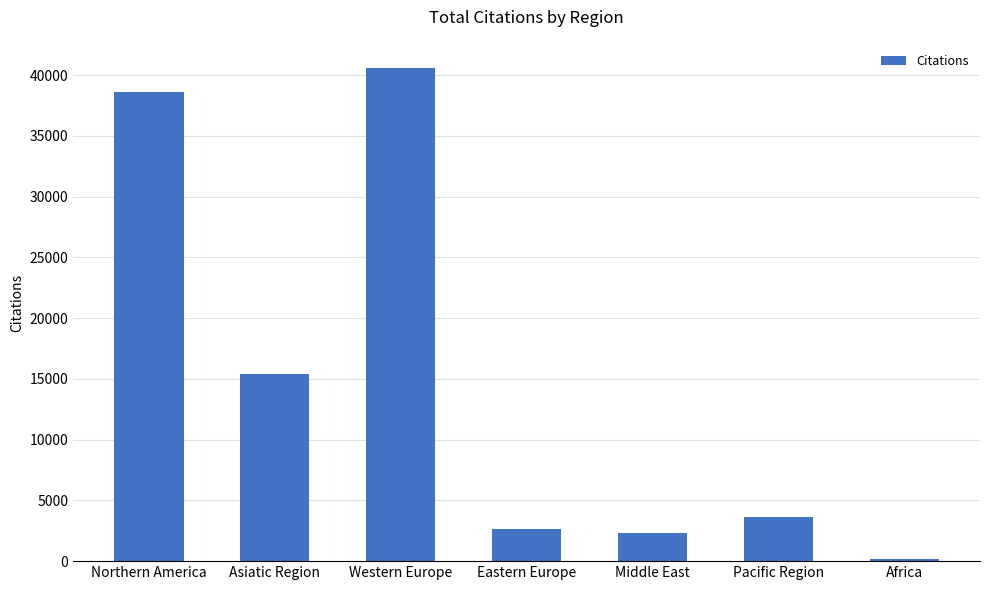

The chart shows a value of 38591 at Northern America. True or false?

True